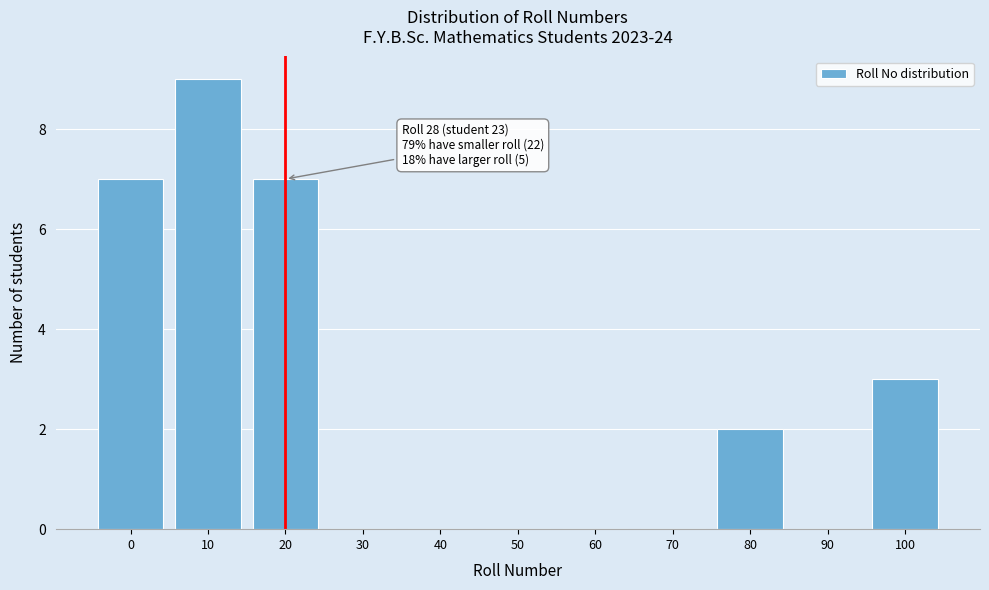

Reading right to left, extract all data points from this chart.

100=3	90=0	80=2	70=0	60=0	50=0	40=0	30=0	20=7	10=9	0=7